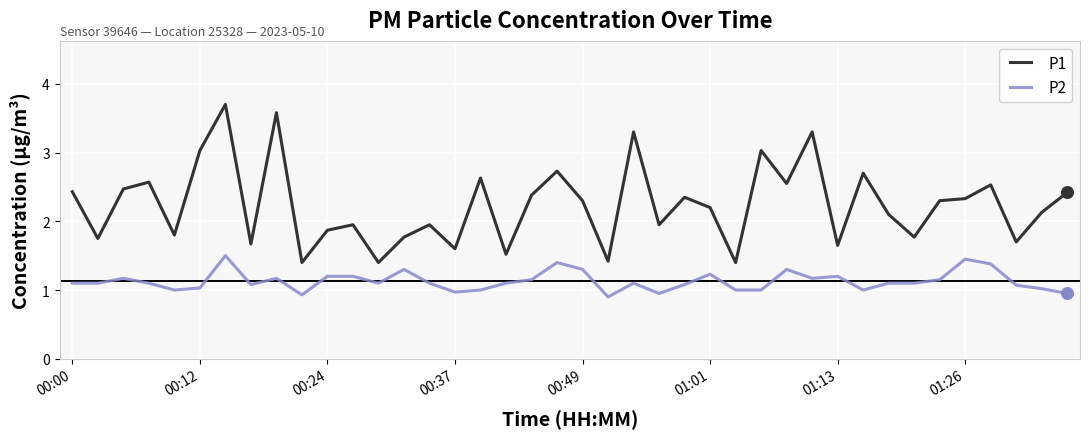

Rank the series by their average value, from highest to lowest.

P1, P2